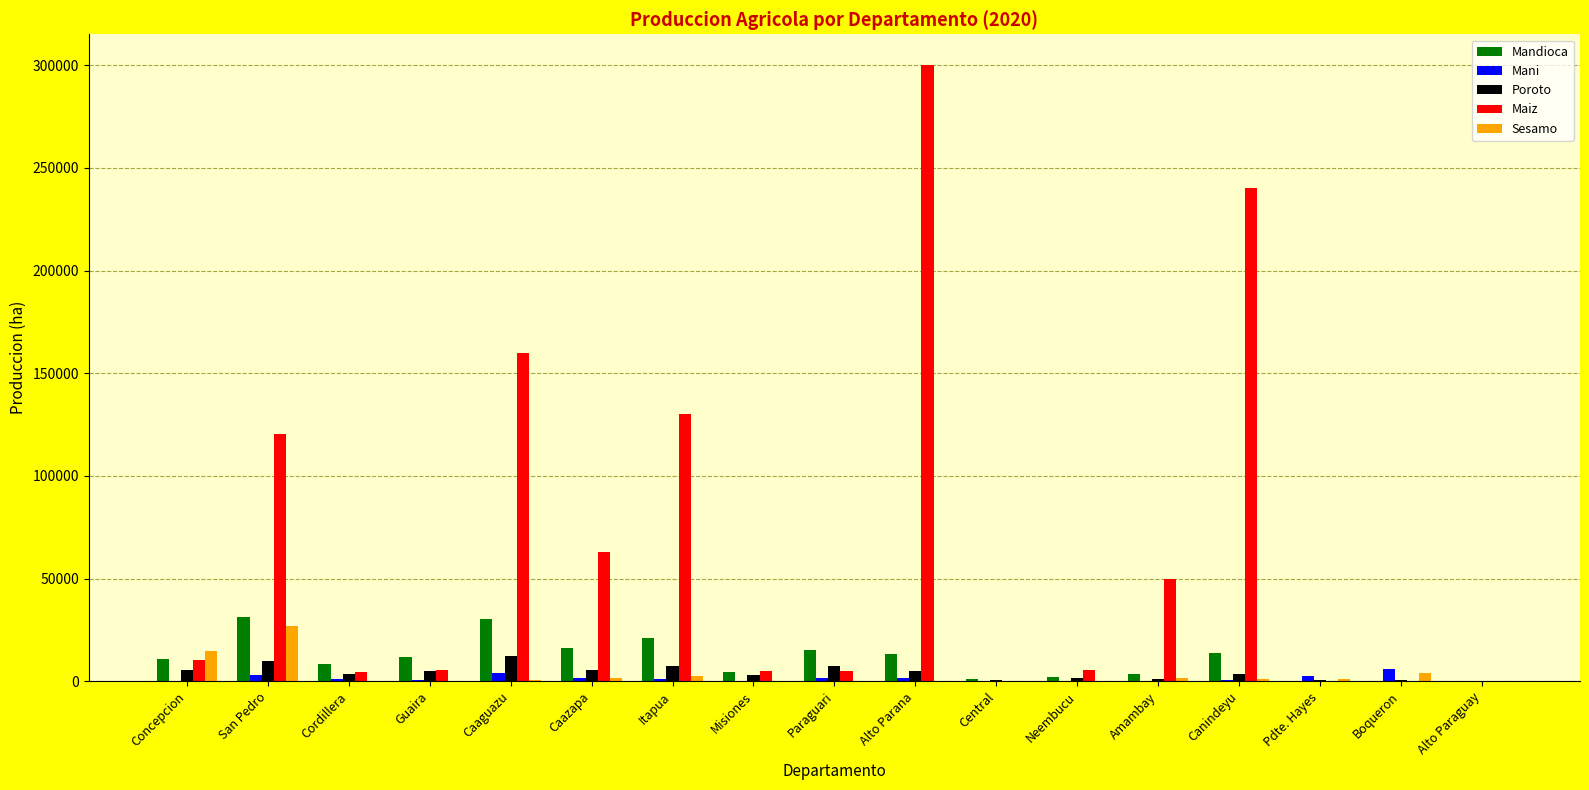

The value of Mandioca at Caazapa is 26109. True or false?

False